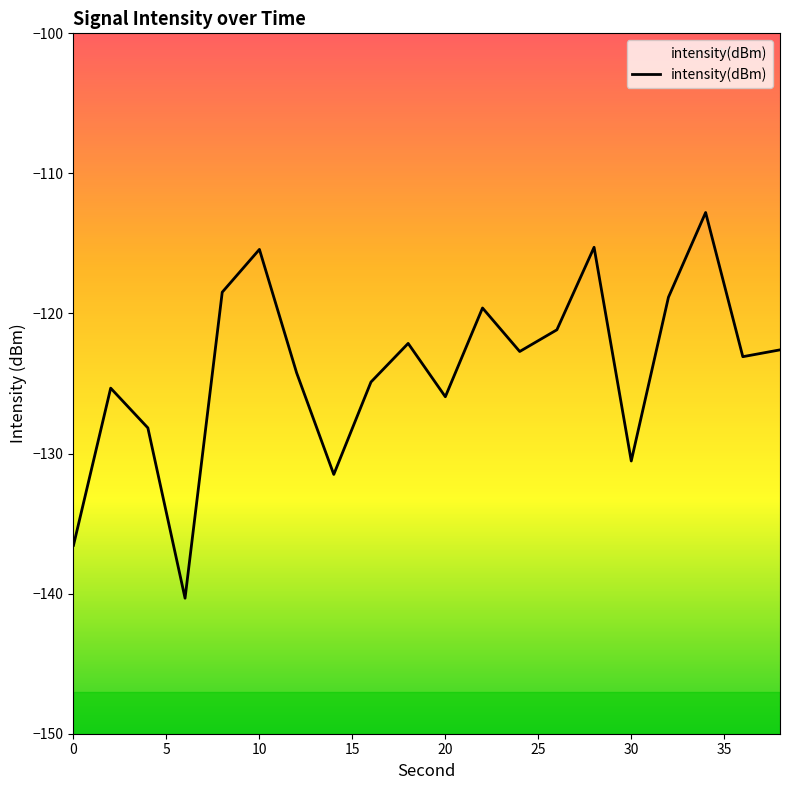

True or false: the data shows -169.6 at 10.

False